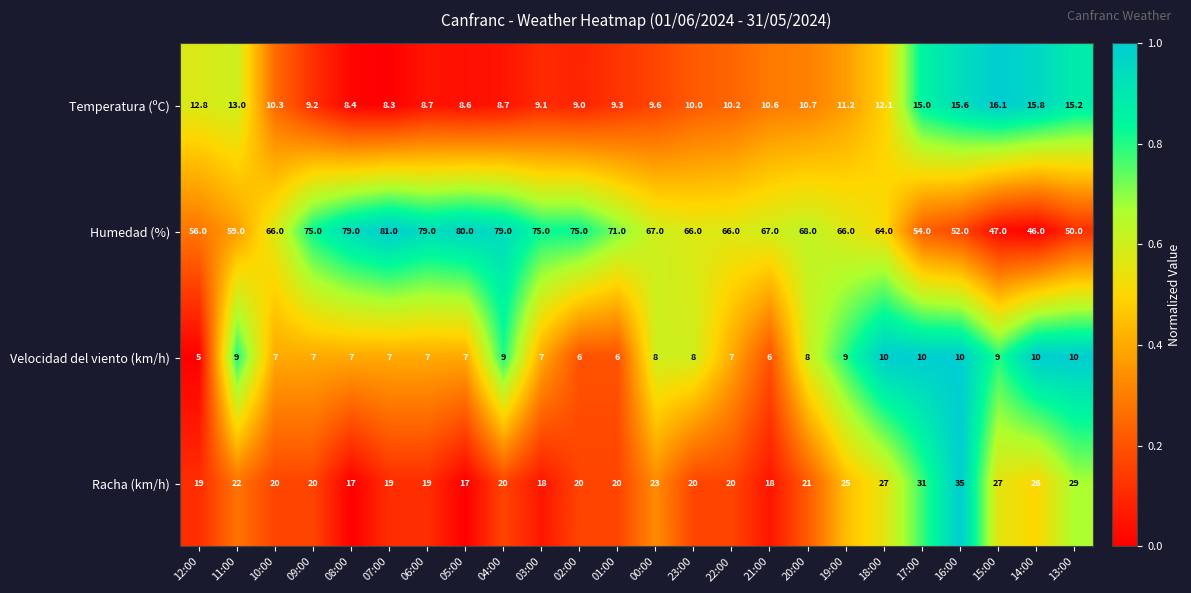

What is the maximum value for Racha (km/h)?

35.0